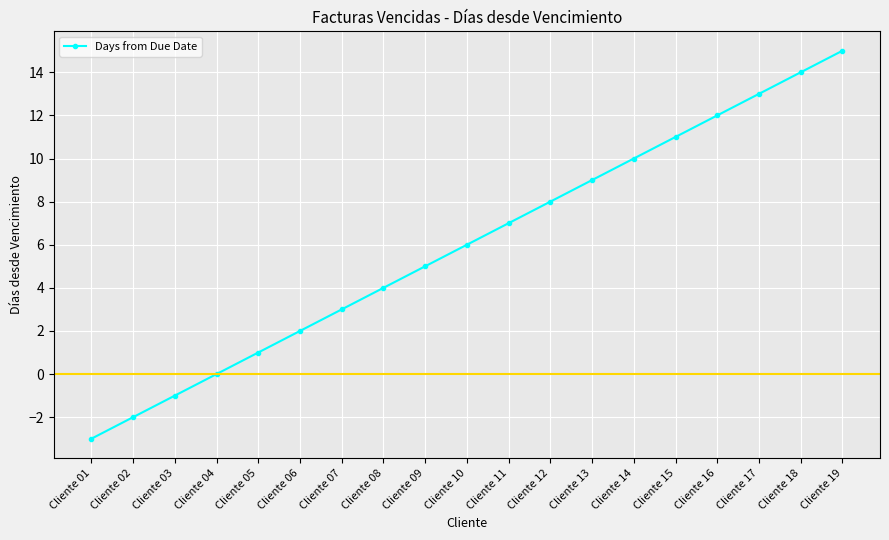

Is it true that the value at Cliente 16 is 12?

True